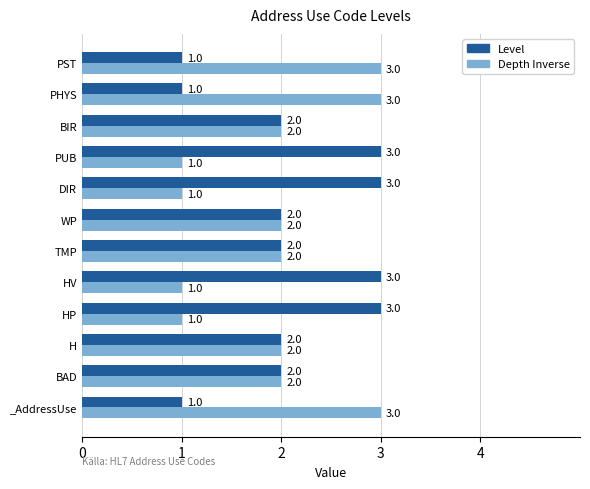

What is the greatest value displayed?

3